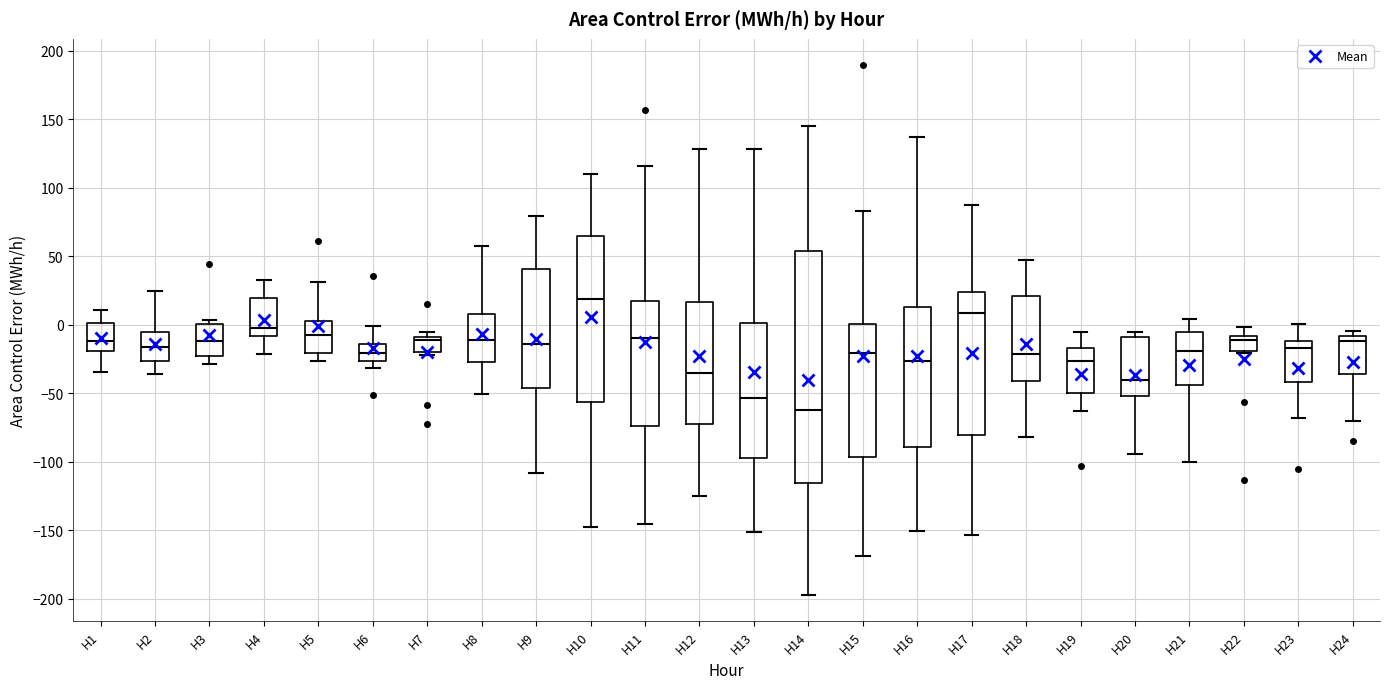

Reading left to right, read every box against the y-axis: the position of its median line, the range the box covers, and the ends of its whiskers. The values are not printed on the chart, so give them approximately, as read against the axis.

H1: median -10, box -20 to 0, whiskers -35 to 10
H2: median -15, box -25 to -5, whiskers -35 to 25
H3: median -10, box -20 to 0, whiskers -30 to 5
H4: median 0, box -10 to 20, whiskers -20 to 35
H5: median -10, box -20 to 5, whiskers -25 to 30
H6: median -20, box -25 to -15, whiskers -30 to 0
H7: median -10 (just below the box's upper edge), box -20 to -10, whiskers -20 (just below the box's lower edge) to -5
H8: median -10, box -25 to 10, whiskers -50 to 60
H9: median -15, box -45 to 40, whiskers -110 to 80
H10: median 20, box -55 to 65, whiskers -150 to 110
H11: median -10, box -75 to 15, whiskers -145 to 115
H12: median -35, box -75 to 15, whiskers -125 to 130
H13: median -55, box -95 to 0, whiskers -150 to 130
H14: median -60, box -115 to 55, whiskers -195 to 145
H15: median -20, box -95 to 0, whiskers -170 to 85
H16: median -25, box -90 to 15, whiskers -150 to 135
H17: median 10, box -80 to 25, whiskers -155 to 85
H18: median -20, box -40 to 20, whiskers -80 to 45
H19: median -25, box -50 to -15, whiskers -65 to -5
H20: median -40, box -50 to -10, whiskers -95 to -5
H21: median -20, box -45 to -5, whiskers -100 to 5
H22: median -10 (just below the box's upper edge), box -20 to -10, whiskers -20 to 0
H23: median -15, box -40 to -10, whiskers -70 to 0
H24: median -10 (just below the box's upper edge), box -35 to -10, whiskers -70 to -5